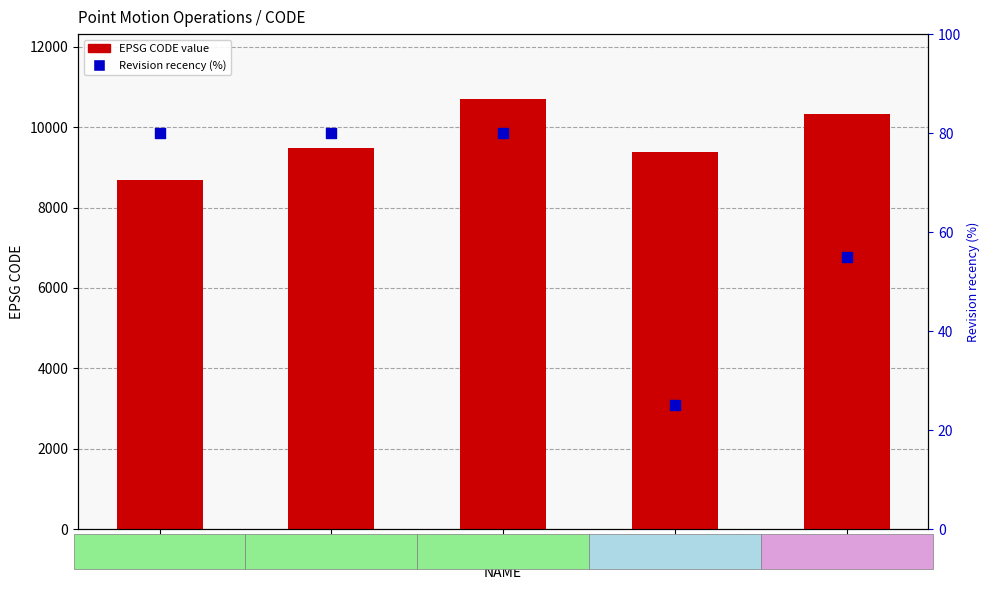

Which series reaches the minimum Y coordinate?

Revision recency (%)